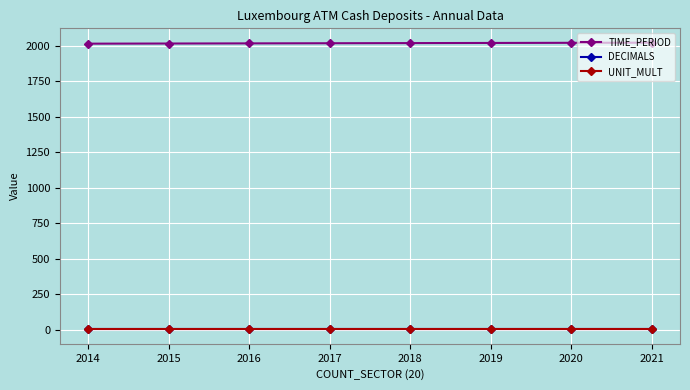

Is the value of UNIT_MULT at 2019 greater than the value of TIME_PERIOD at 2016?

No